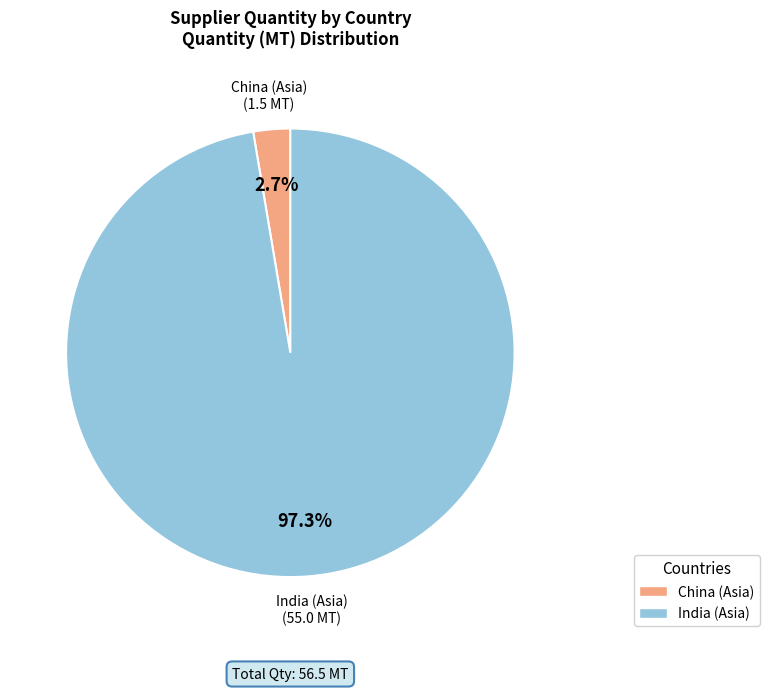

Is there a majority slice in this chart?

Yes